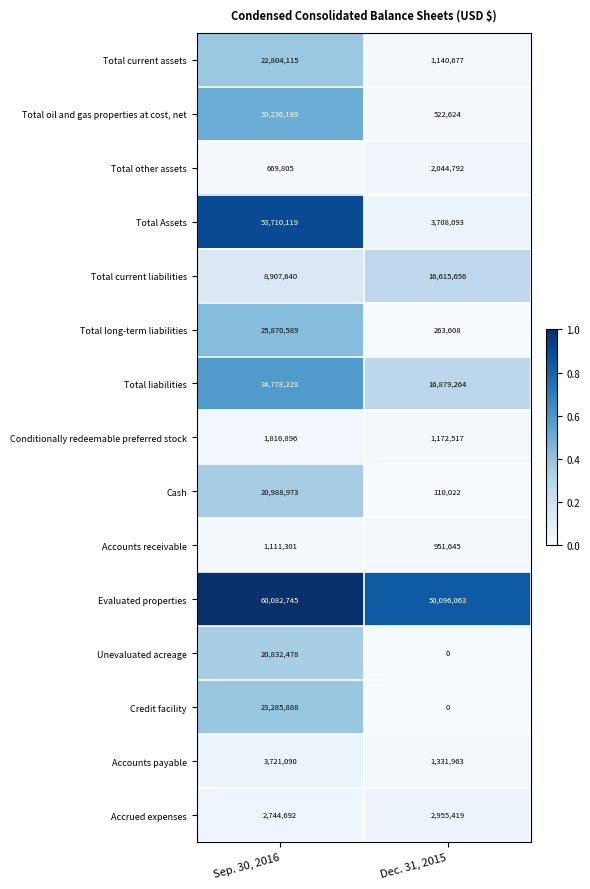

Where is Total liabilities nearest to the value 25828746?

Dec. 31, 2015